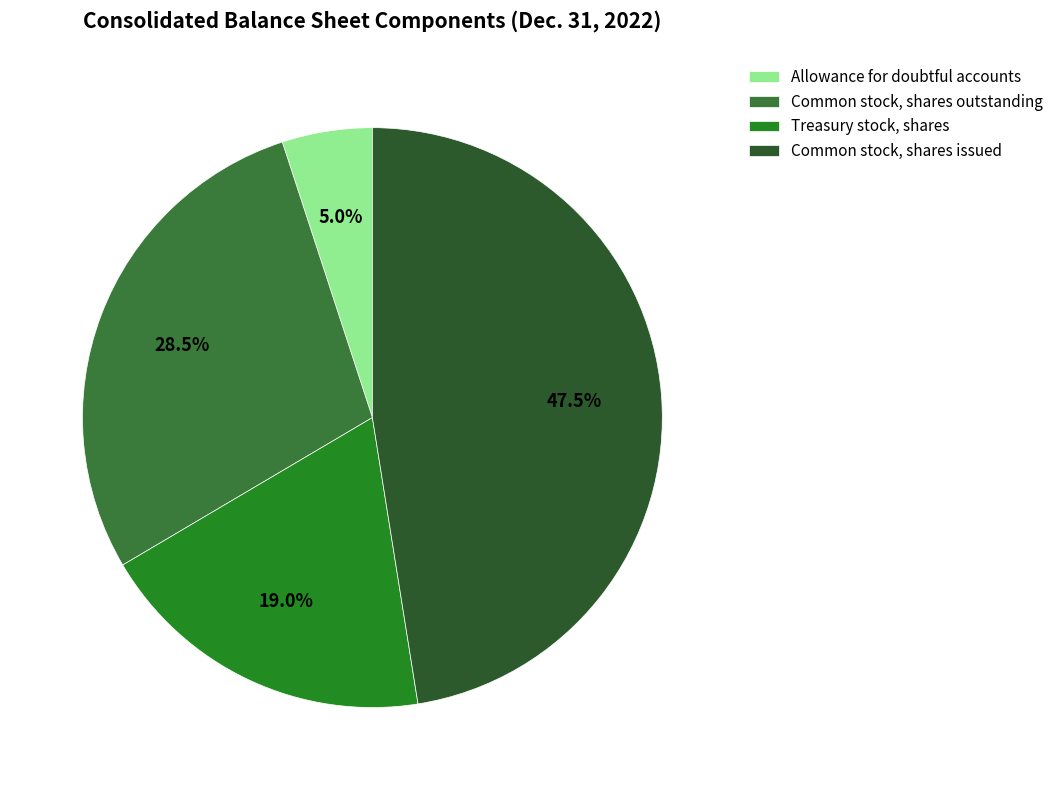

To the nearest percent, what portion does Common stock, shares issued represent?

47%